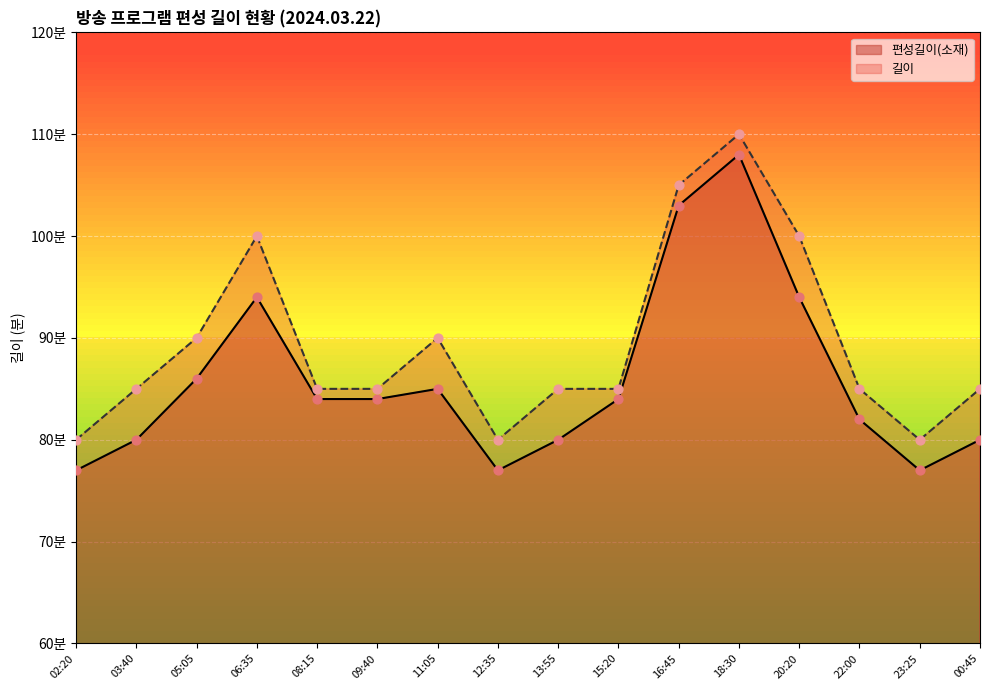

What is the total value across all series at 16:45?

208